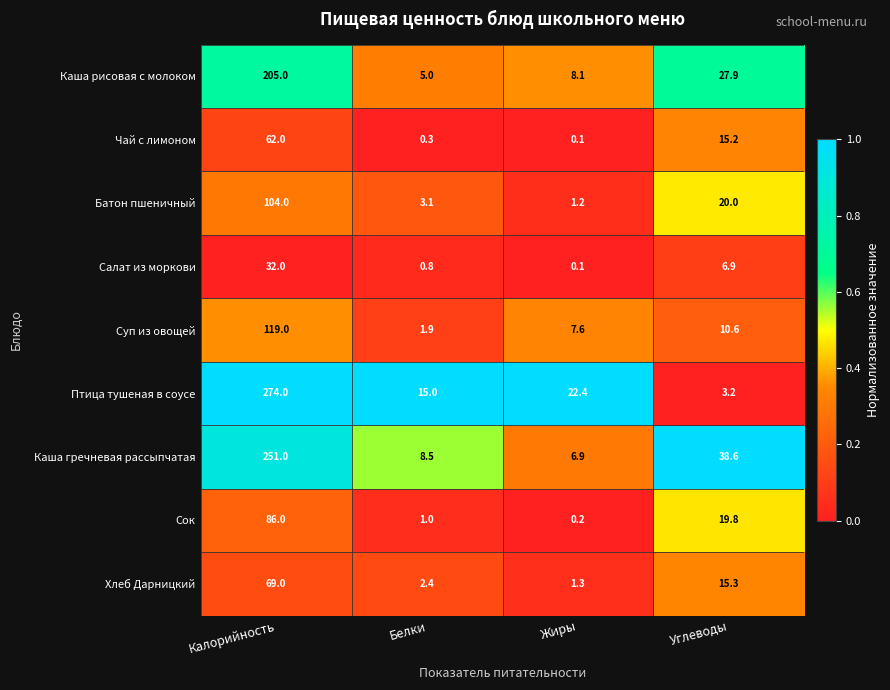

Count the number of data series in this chart.

9